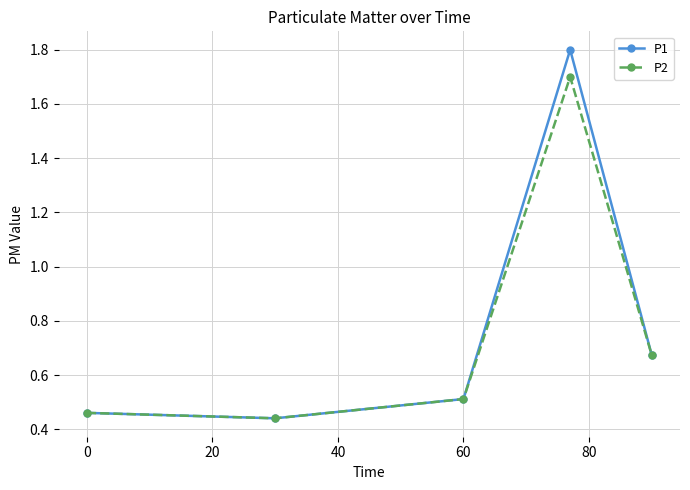

What is the maximum value for P2?

1.7